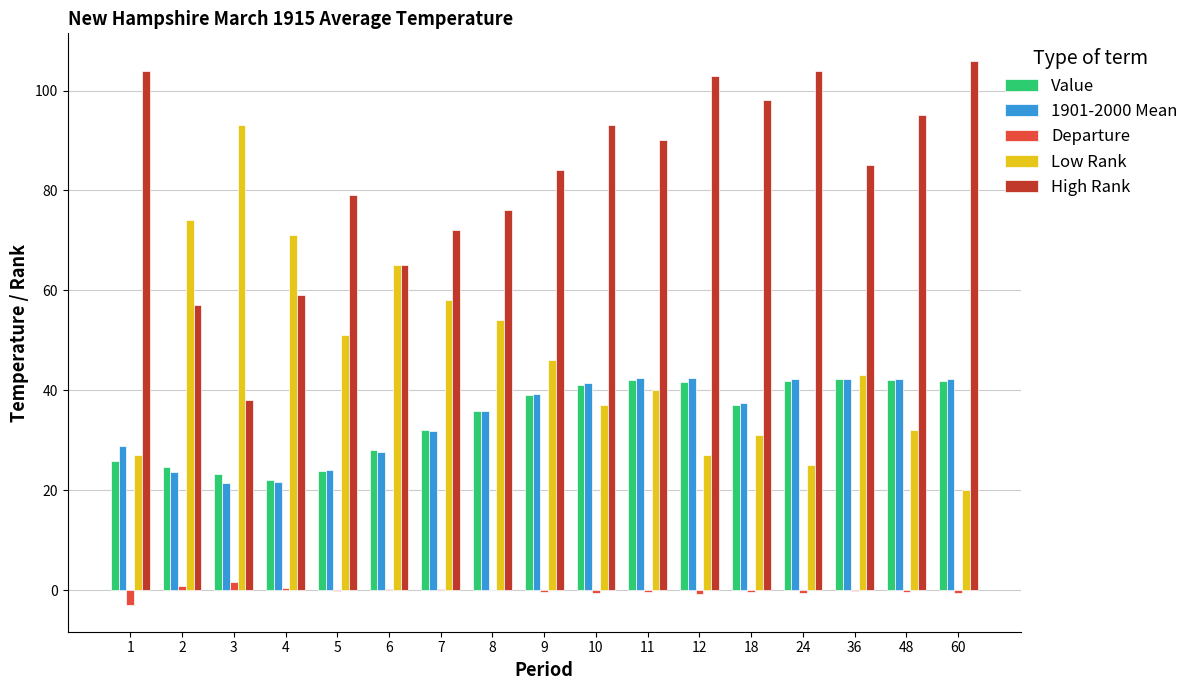

Is the value of Departure at 5 greater than the value of Value at 12?

No